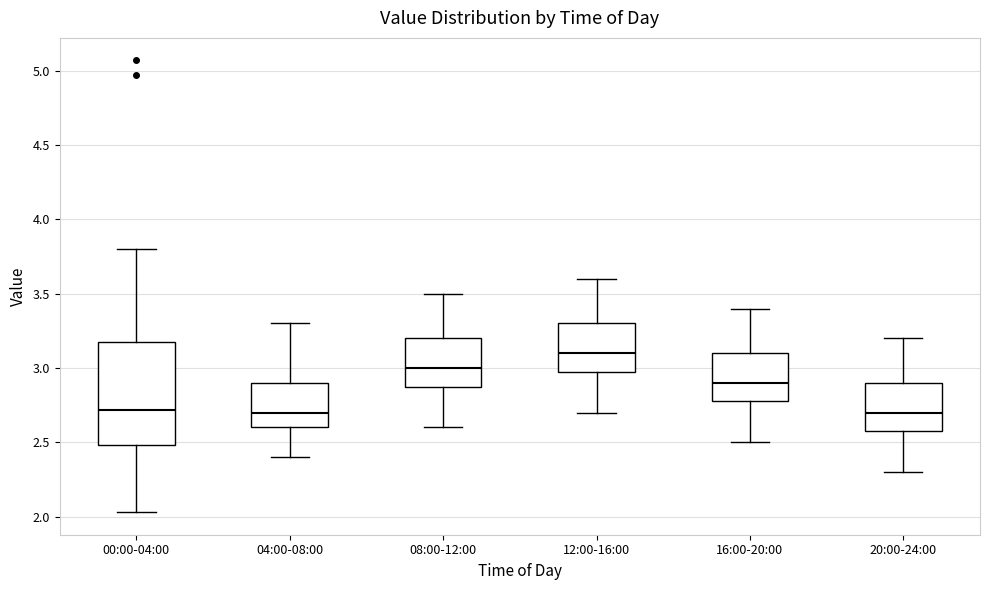

Reading left to right, transcribe this box plot: for each box, give where its median line is, the range the box spans, and where its two whiskers end, as read against the y-axis. The values are not printed on the chart, so give them approximately, as read against the axis.

00:00-04:00: median 2.70, box 2.50 to 3.15, whiskers 2.05 to 3.80
04:00-08:00: median 2.70, box 2.60 to 2.90, whiskers 2.40 to 3.30
08:00-12:00: median 3.00, box 2.90 to 3.20, whiskers 2.60 to 3.50
12:00-16:00: median 3.10, box 3.00 to 3.30, whiskers 2.70 to 3.60
16:00-20:00: median 2.90, box 2.80 to 3.10, whiskers 2.50 to 3.40
20:00-24:00: median 2.70, box 2.60 to 2.90, whiskers 2.30 to 3.20